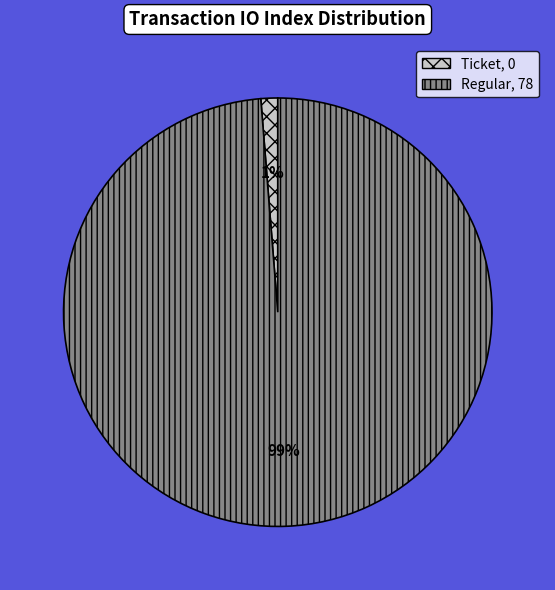

Is there any slice that represents more than half of the pie?

Yes